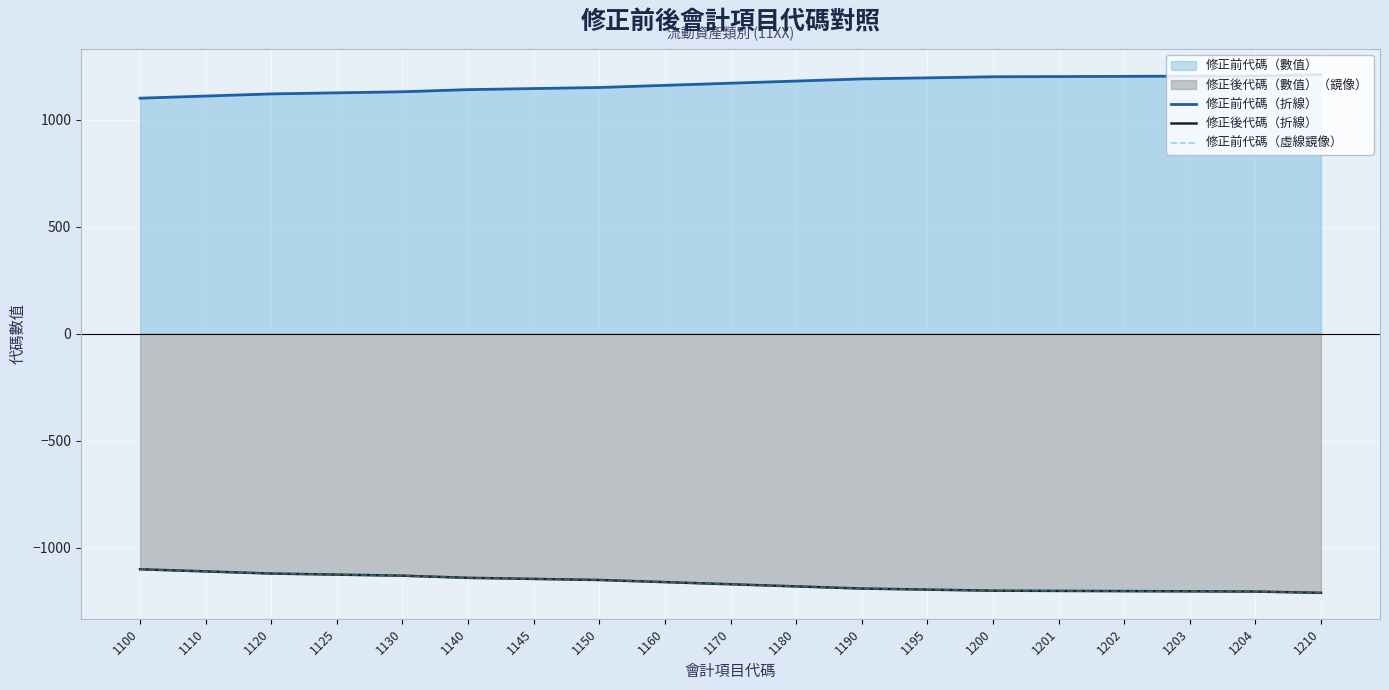

What value does the 修正後代碼（折線） series have at 1145, to the nearest 5?

-1145